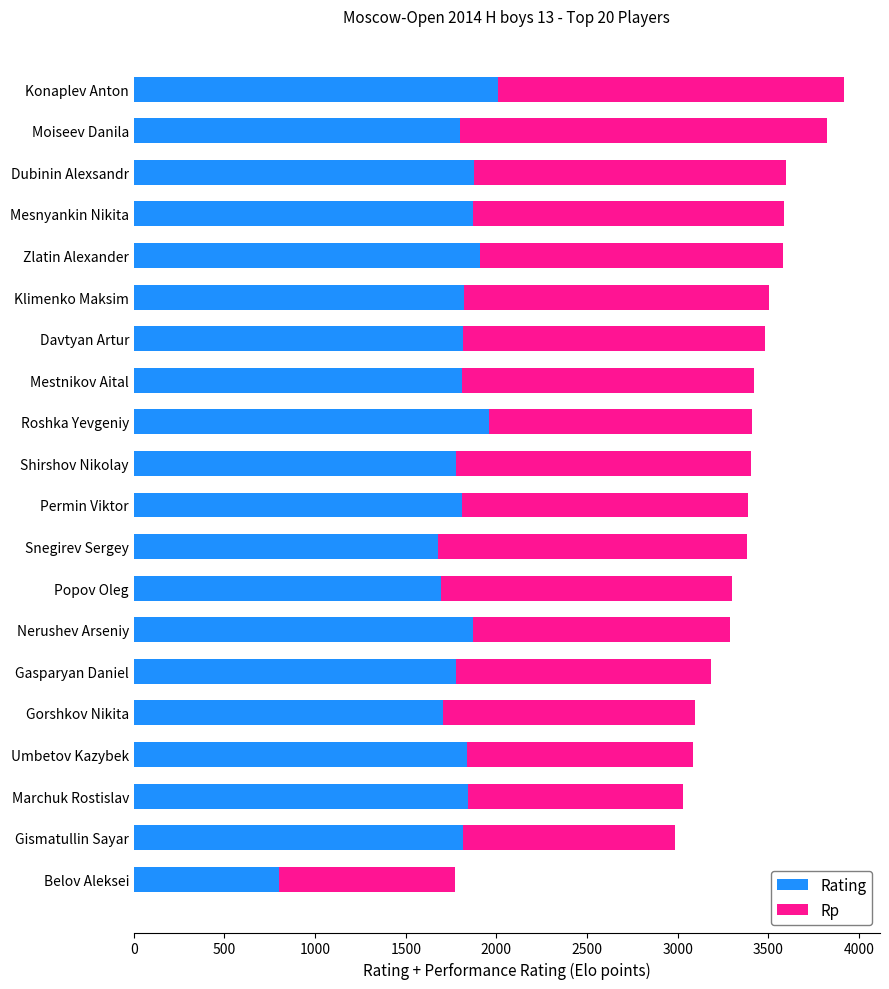

What is the maximum value for Rating?

2008